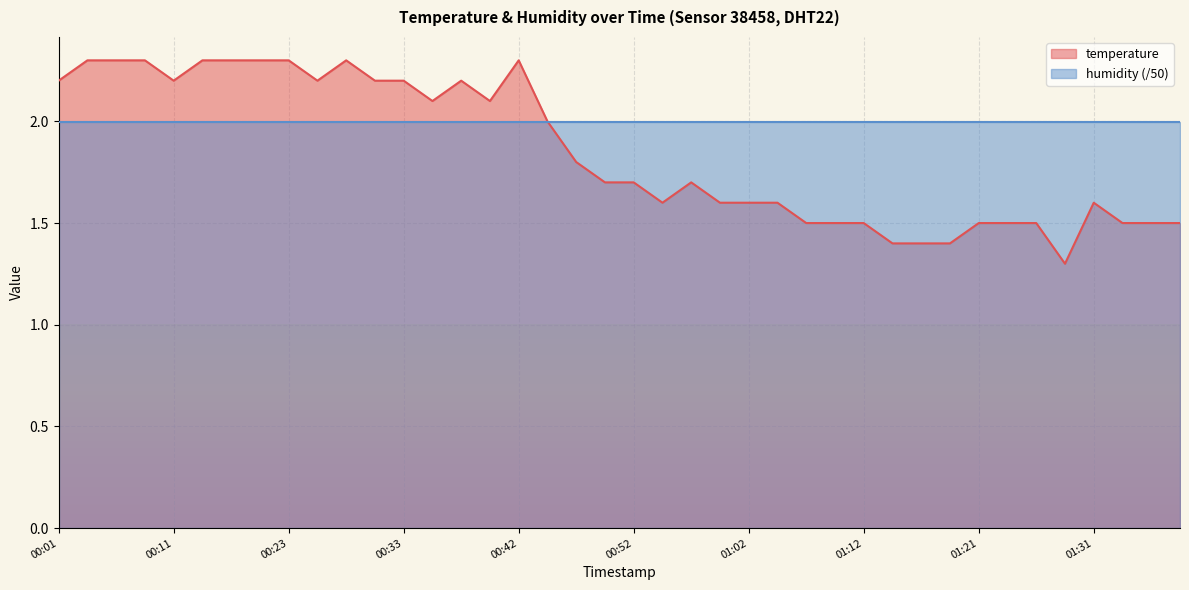

How many distinct data groups are displayed?

2